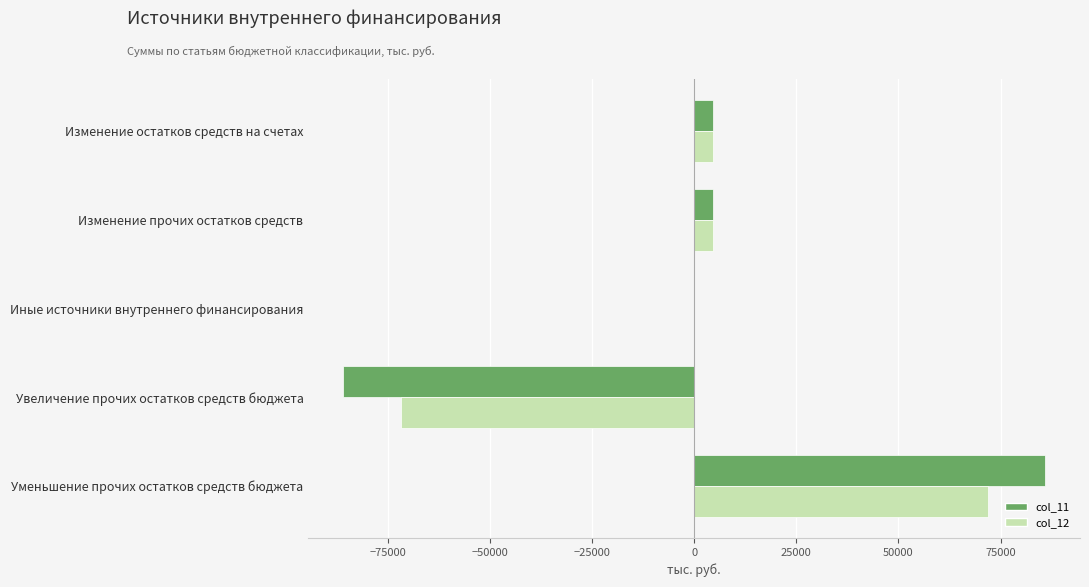

What are all the series names shown in the legend?

col_11, col_12